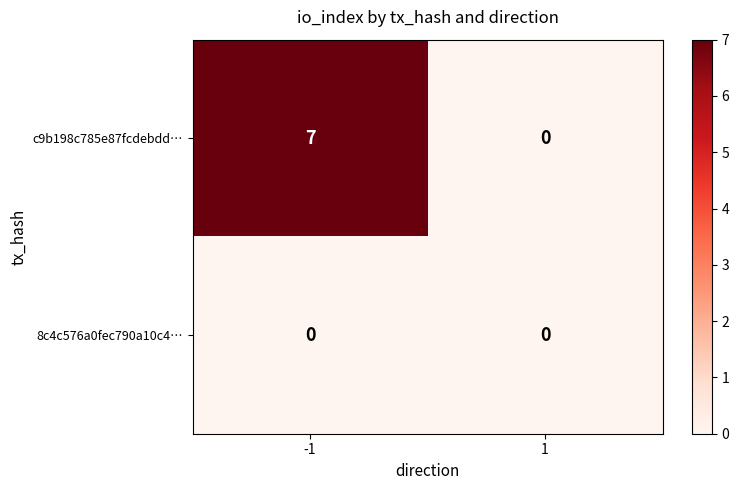

What is the maximum value for c9b198c785e87fcdebdd…?

7